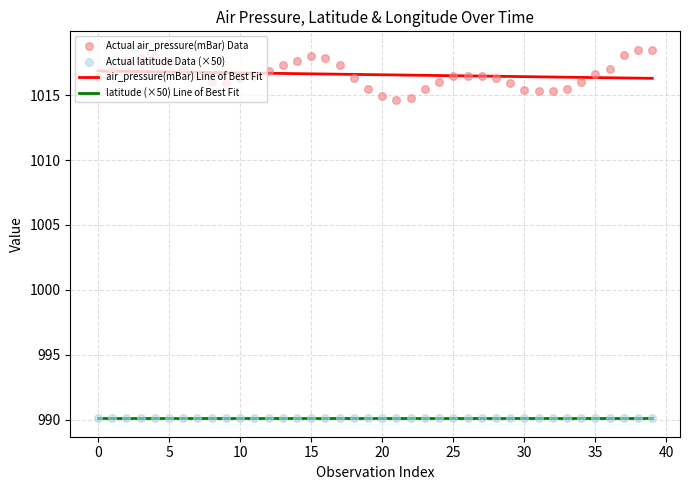

What is the total value across all series at 32?

4011.9